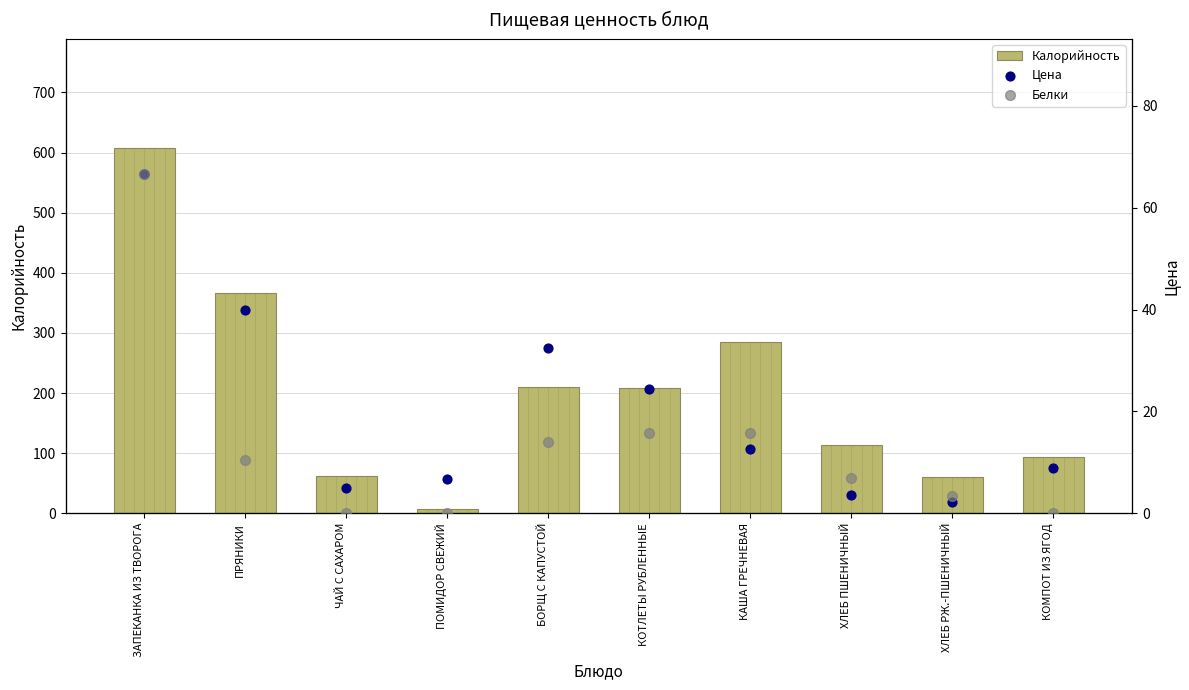

Which series has the largest total across all categories?

Калорийность